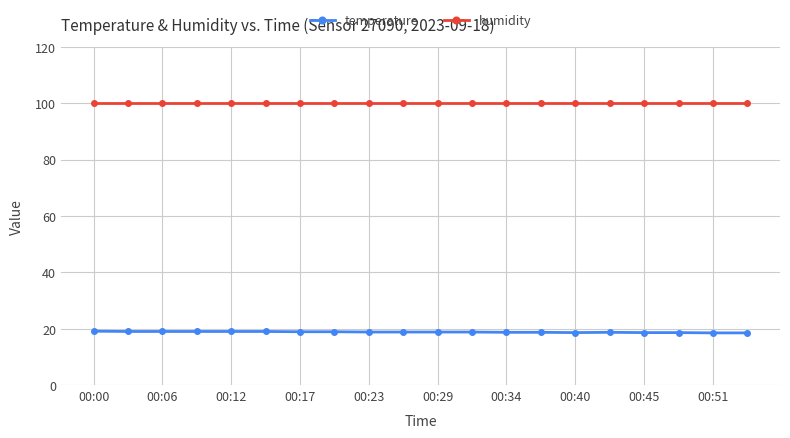

Which series has the largest total across all categories?

humidity